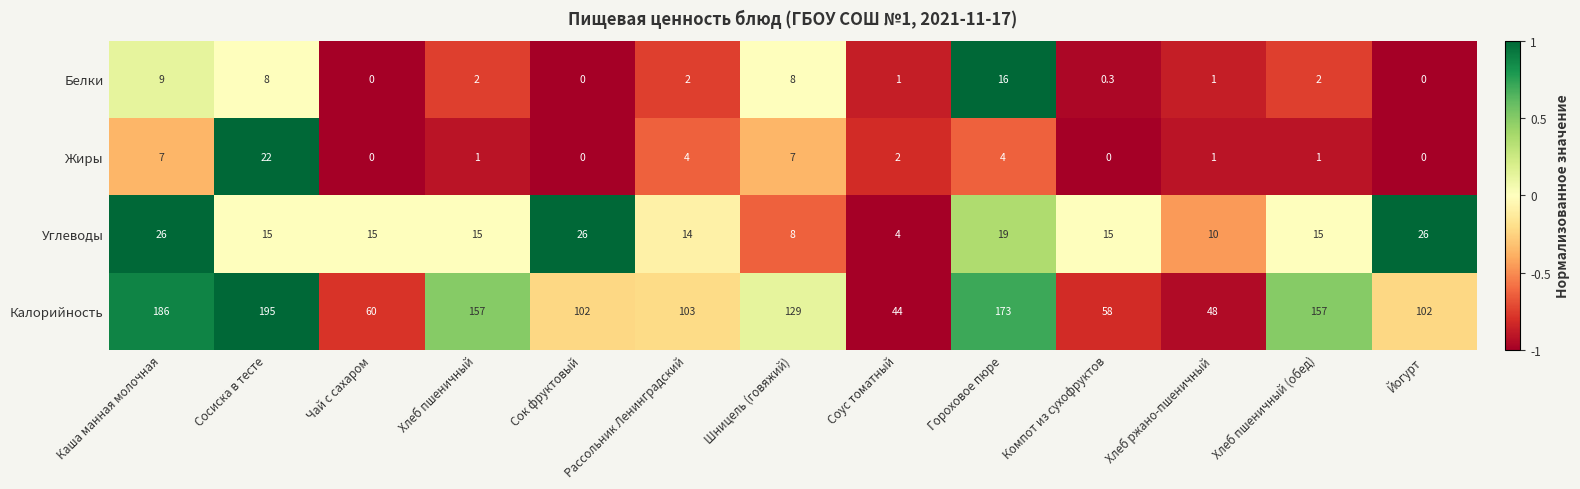

How many series are shown in this chart?

4